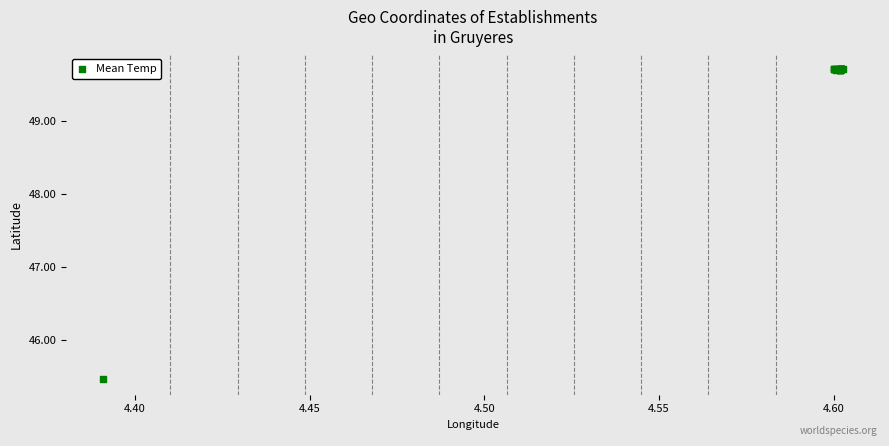

What Y value in the scatter plot is closest to 47?

45.5